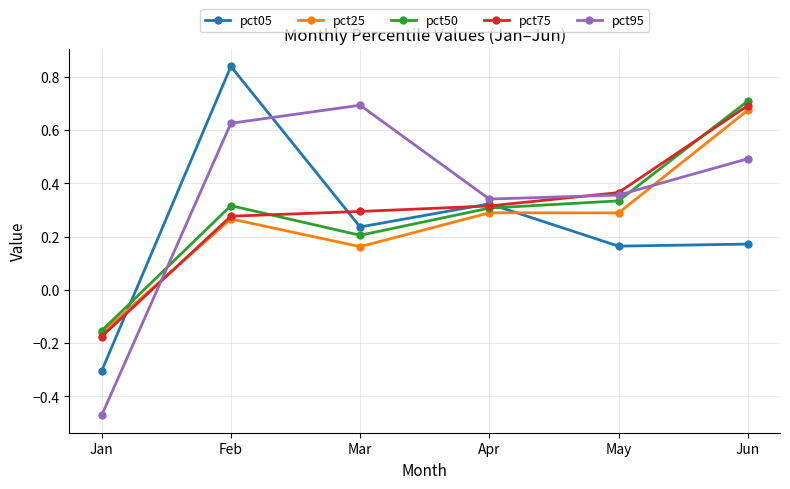

At which category is the sum across all series the highest?

Jun